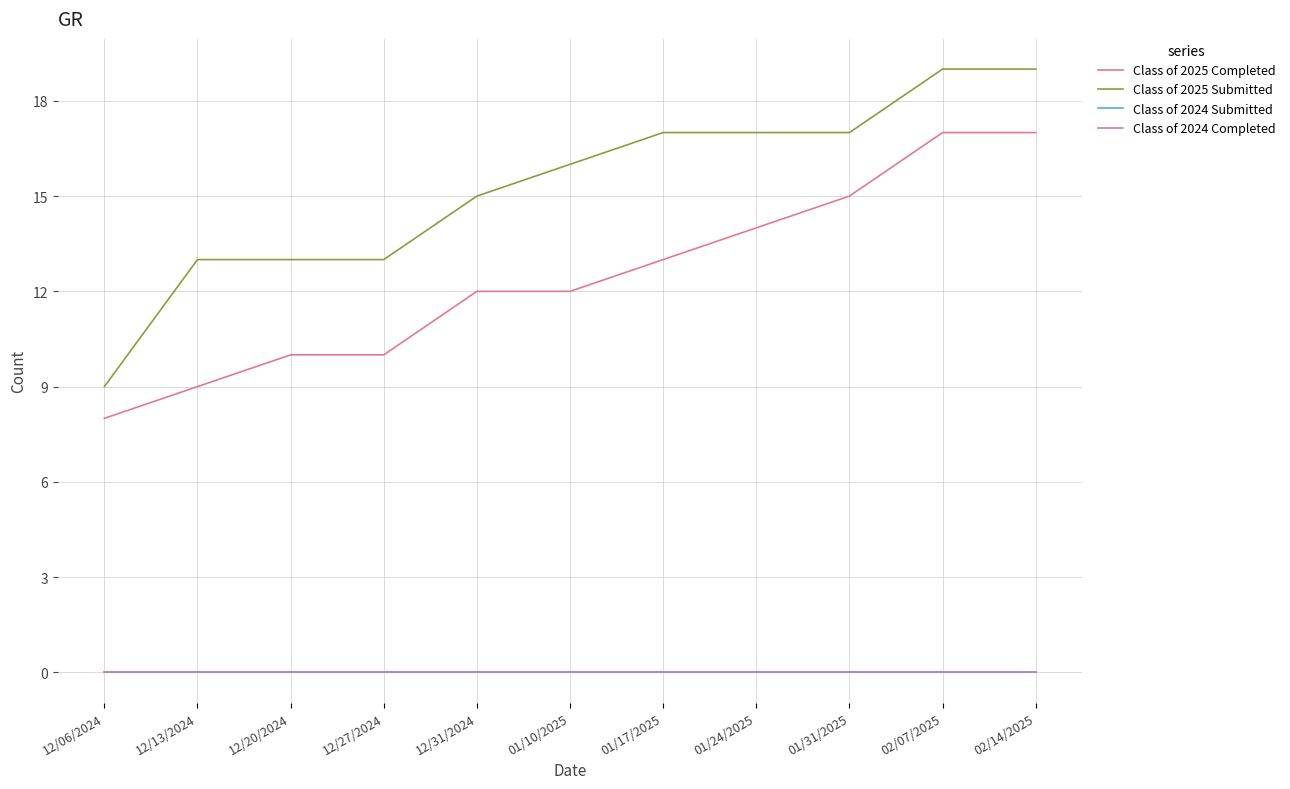

What are all the series names shown in the legend?

Class of 2025 Completed, Class of 2025 Submitted, Class of 2024 Submitted, Class of 2024 Completed